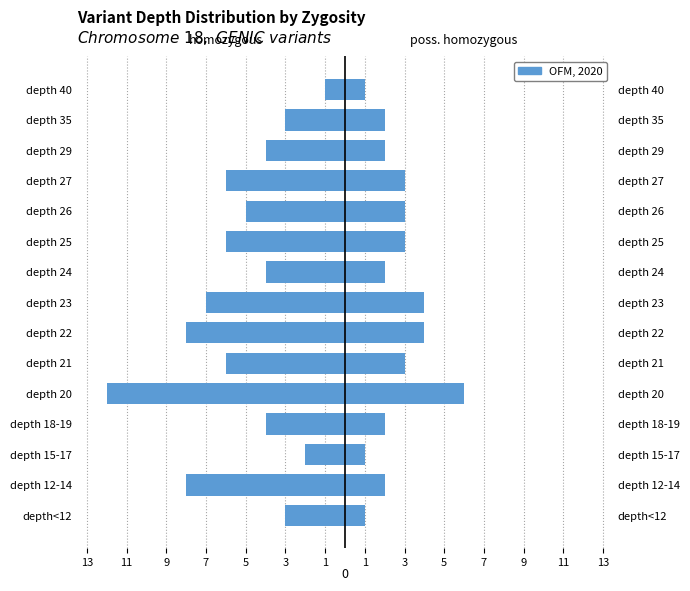

Which has a higher value, depth 21 or depth 20?

depth 21